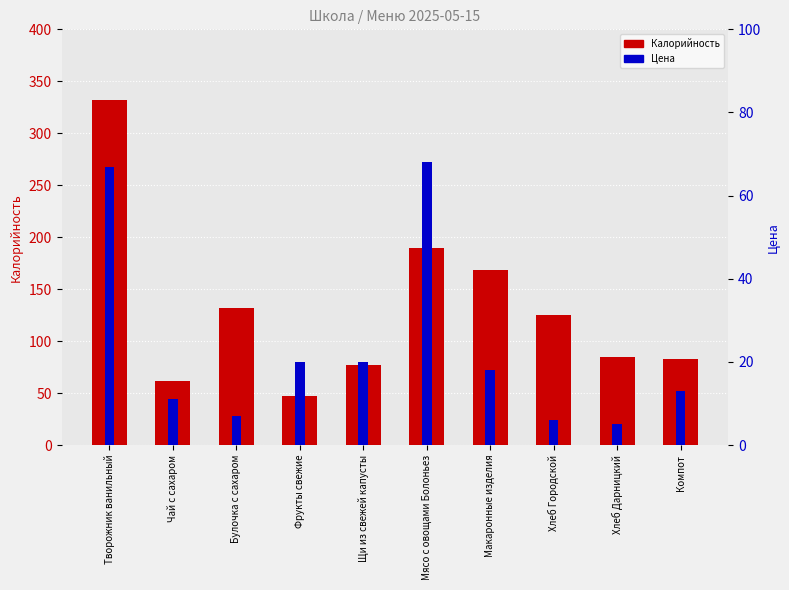

How many data points in Калорийность are less than 125?

5